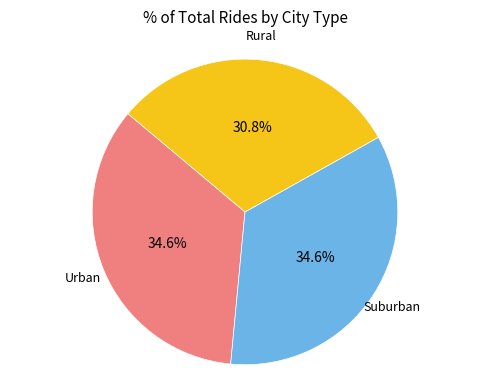

Is there a majority slice in this chart?

No